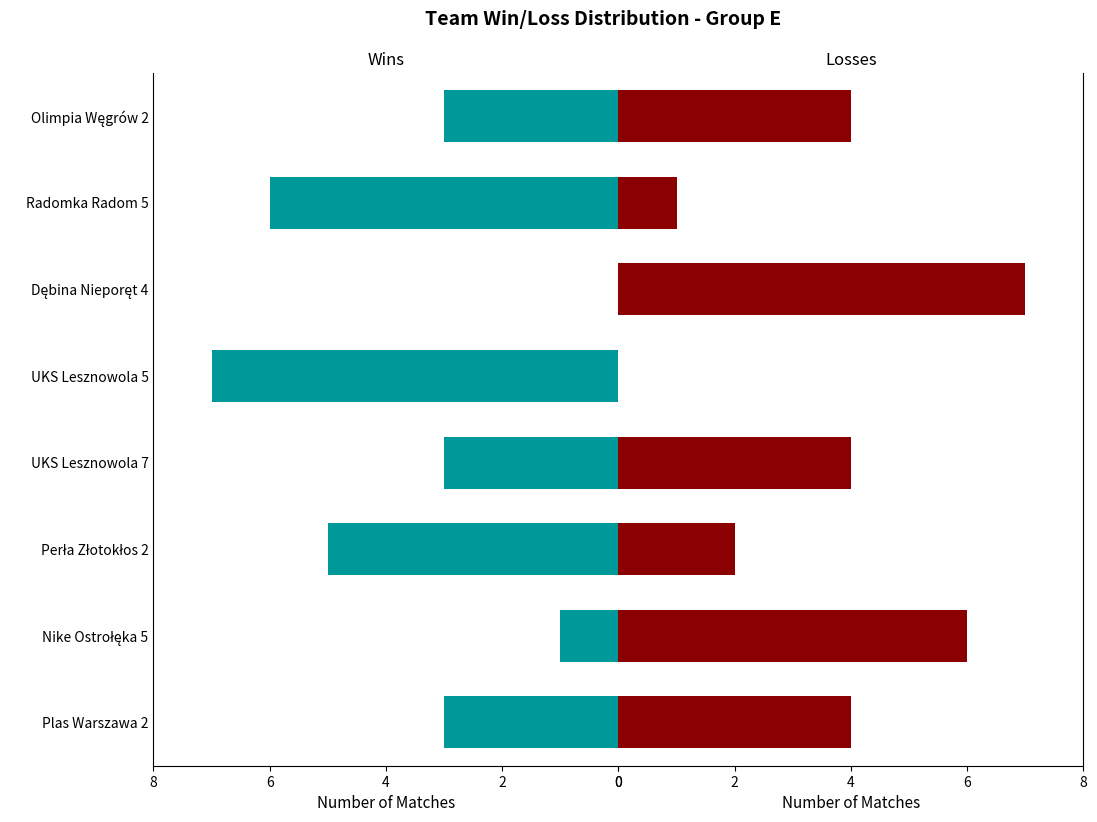

What are all the series names shown in the legend?

Wins, Losses